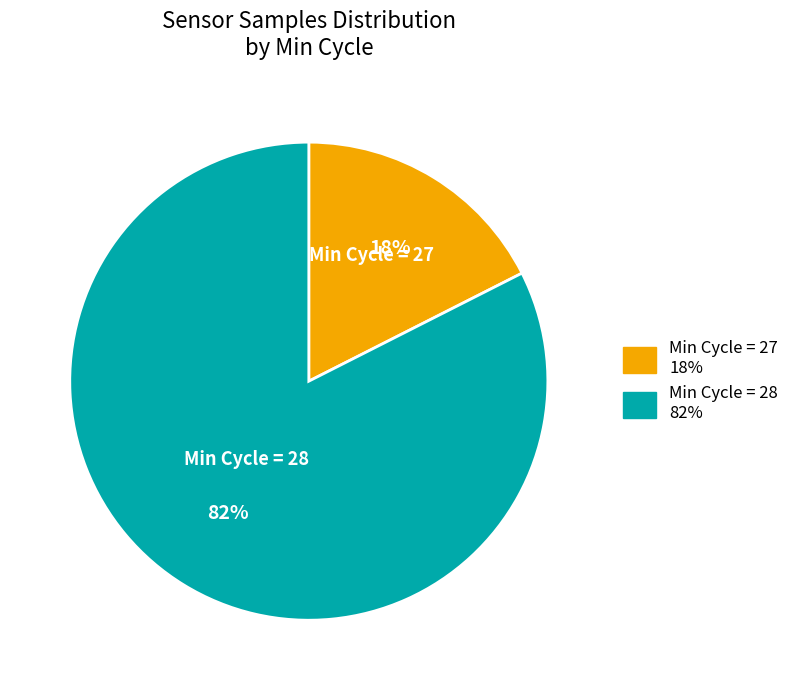

Is there a majority slice in this chart?

Yes